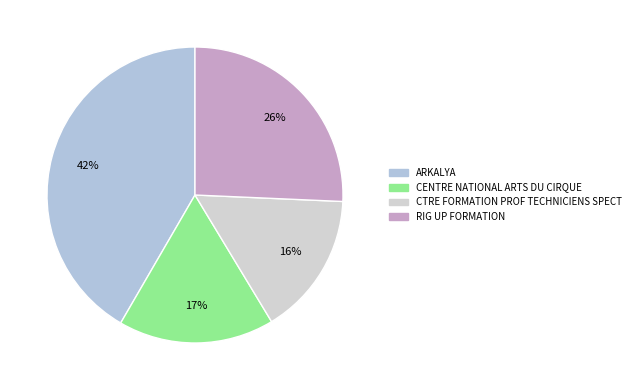

Which slice is the smallest?

CTRE FORMATION PROF TECHNICIENS SPECT